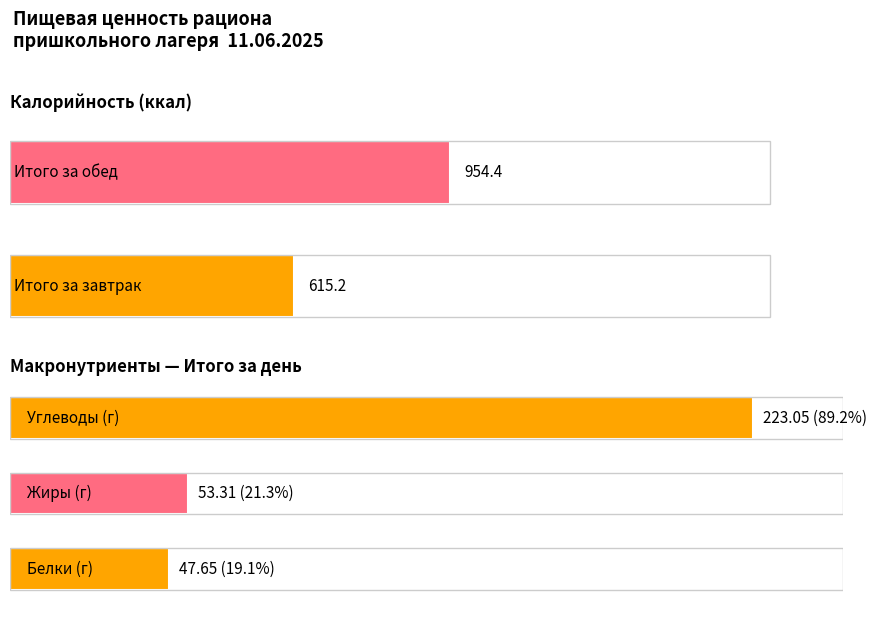

How many data points does each series have?

3